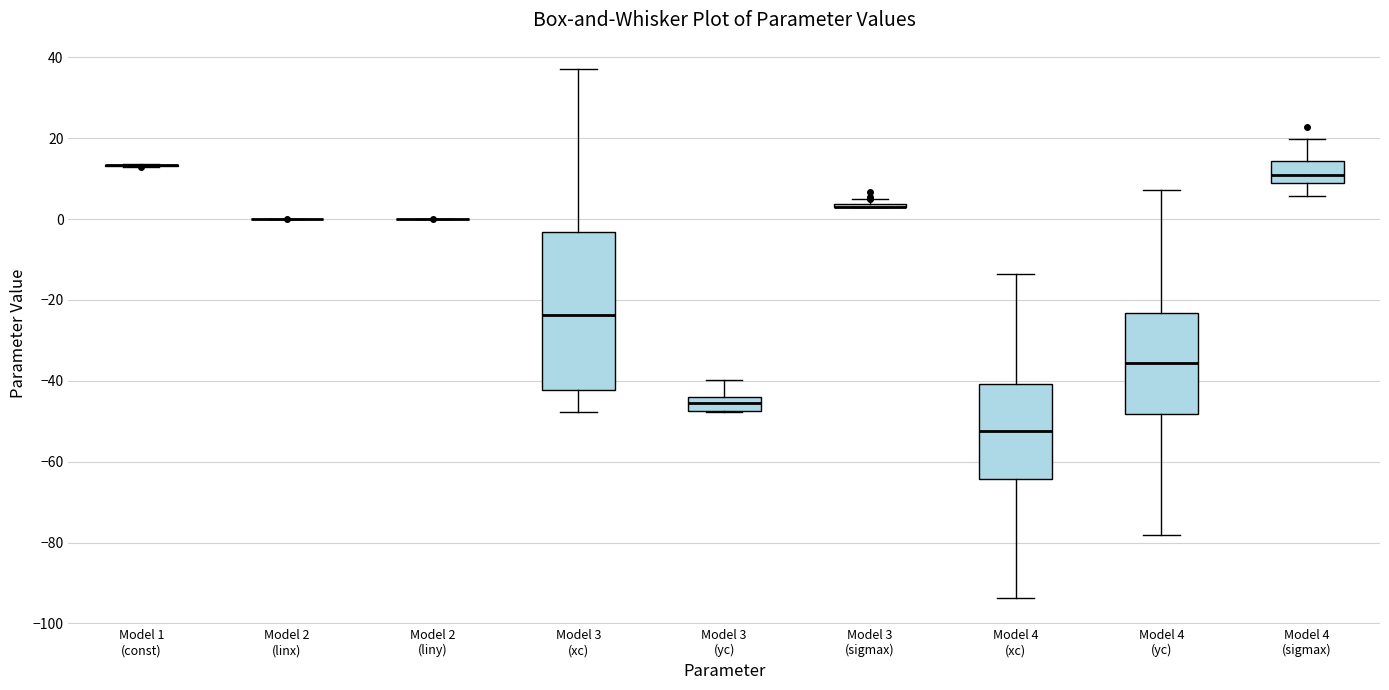

Reading left to right, read every box against the y-axis: the position of its median line, the range the box covers, and the ends of its whiskers. The values are not printed on the chart, so give them approximately, as read against the axis.

Model 1 (const): box collapsed to a line at 14, whiskers 12 to 14
Model 2 (linx): box collapsed to a line at 0, whiskers 0 to 0
Model 2 (liny): box collapsed to a line at 0, whiskers 0 to 0
Model 3 (xc): median -24, box -42 to -4, whiskers -48 to 38
Model 3 (yc): median -46, box -48 to -44, whiskers -48 to -40
Model 3 (sigmax): box collapsed to a line at 2, whiskers 2 to 4
Model 4 (xc): median -52, box -64 to -40, whiskers -94 to -14
Model 4 (yc): median -36, box -48 to -24, whiskers -78 to 8
Model 4 (sigmax): median 10, box 8 to 14, whiskers 6 to 20